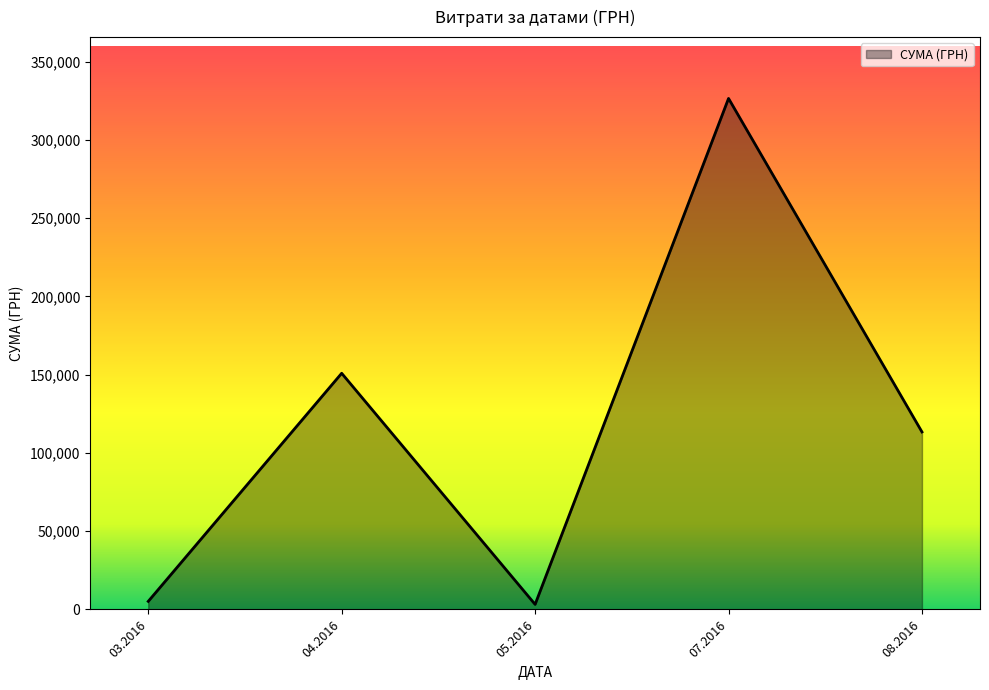

Is it true that the value at 08.2016 is 113398.5?

True